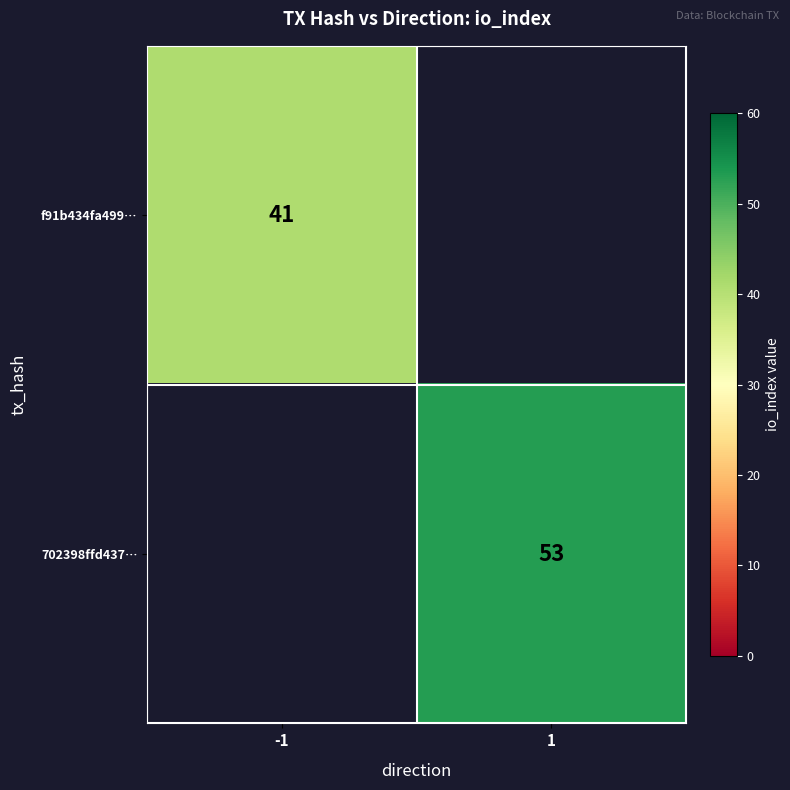

True or false: f91b434fa499… has a value of 41 at -1.

True